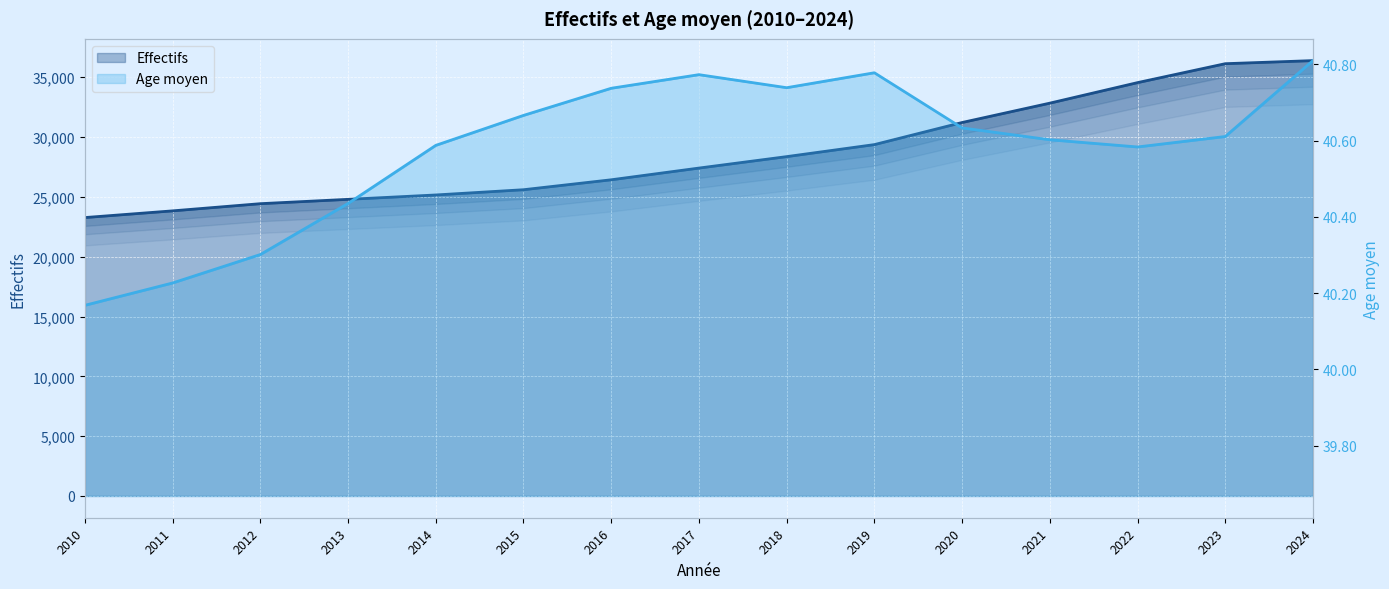

Does the chart display data point markers on the line(s)?

No